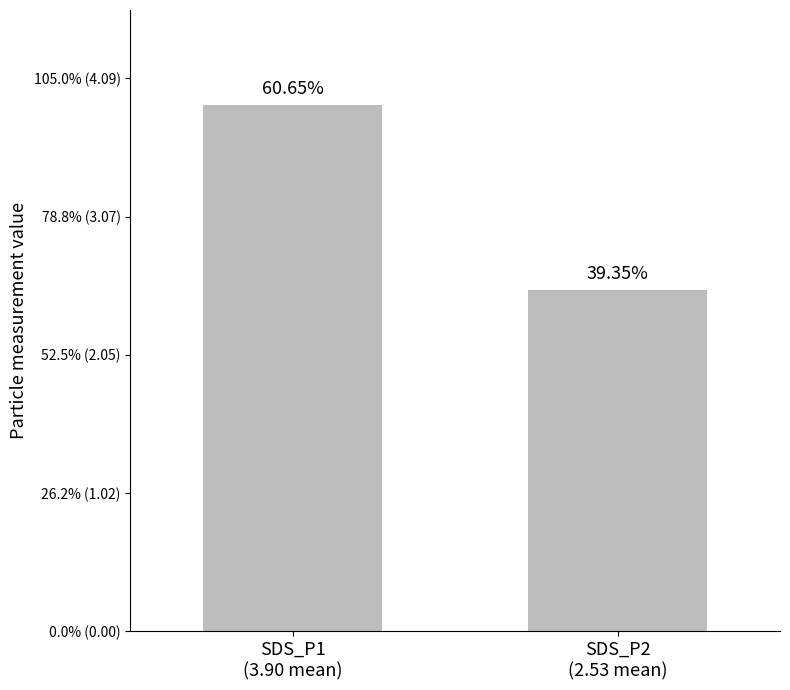

Does the chart contain any negative values?

No